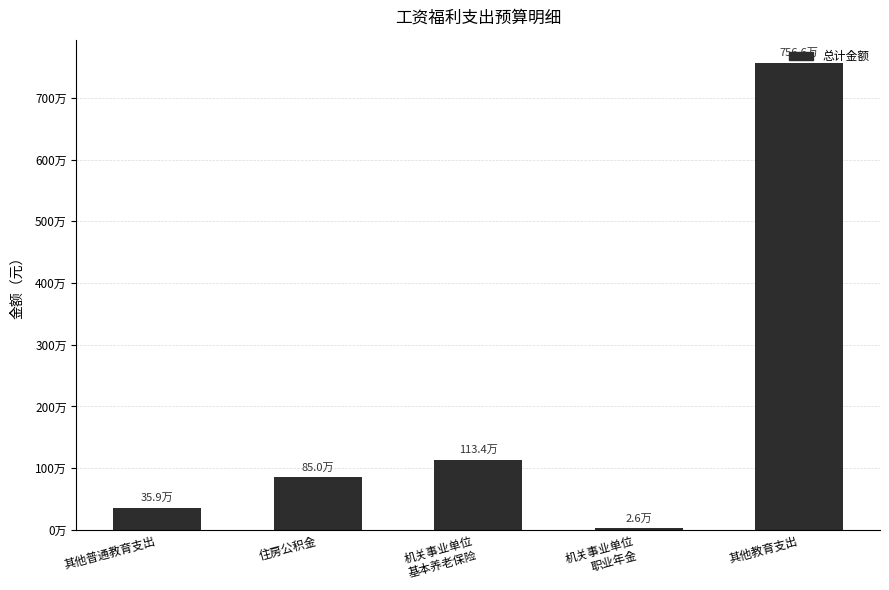

What is the maximum value shown in the chart?

7566112.1